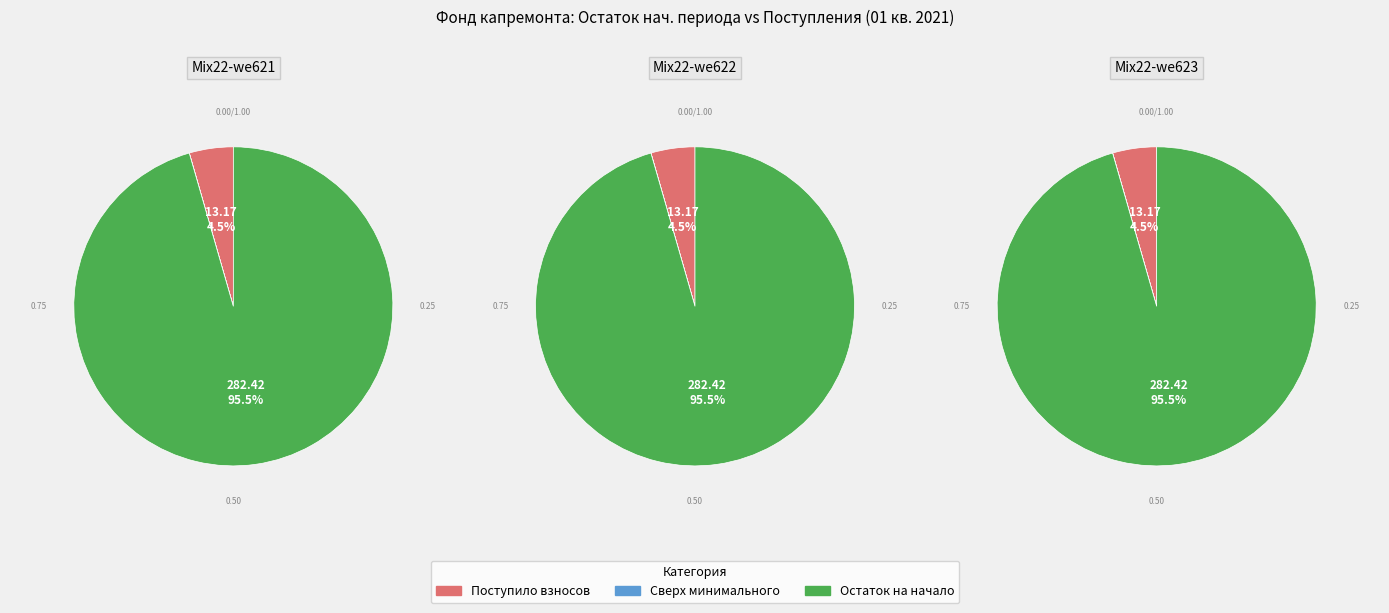

Count the number of slices in the pie.

3